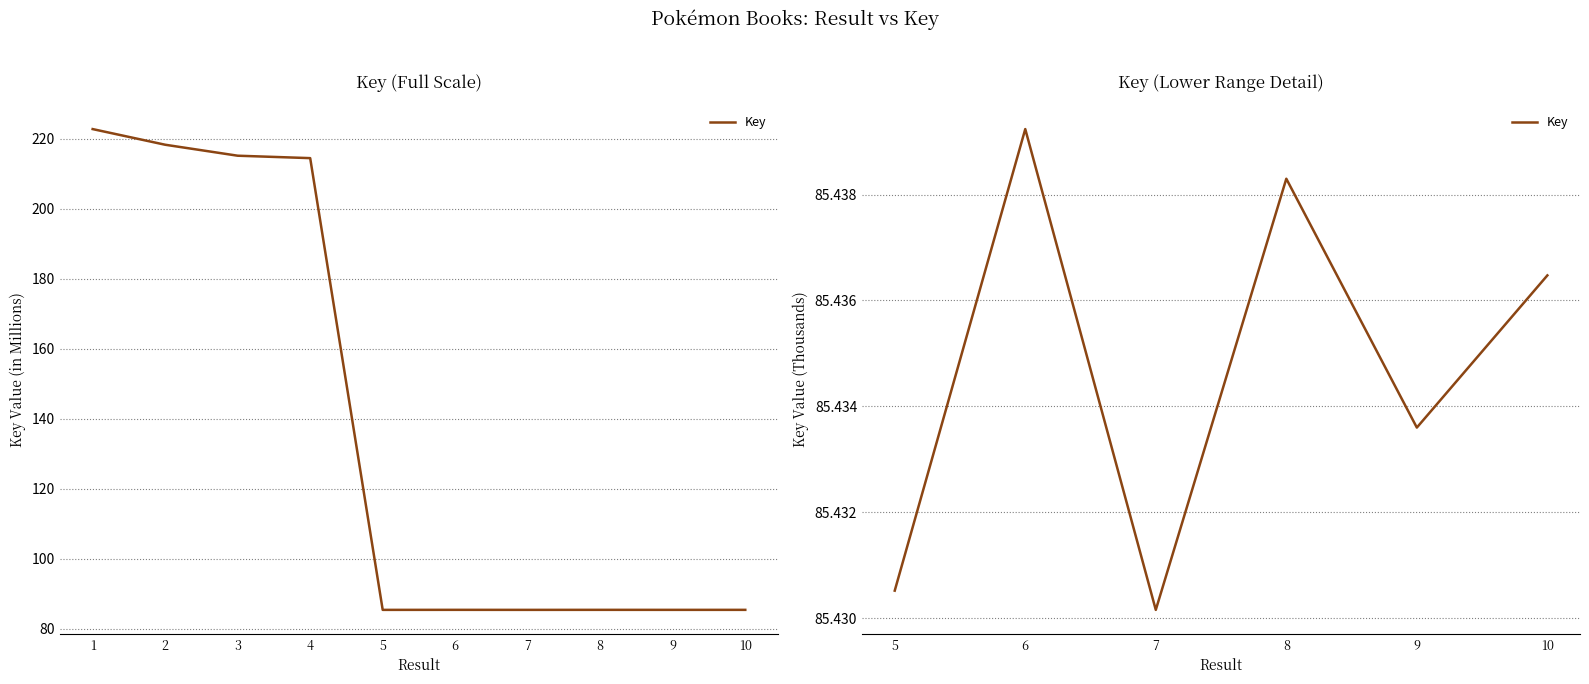

Rank the categories by value from lowest to highest.

7, 5, 9, 10, 8, 6